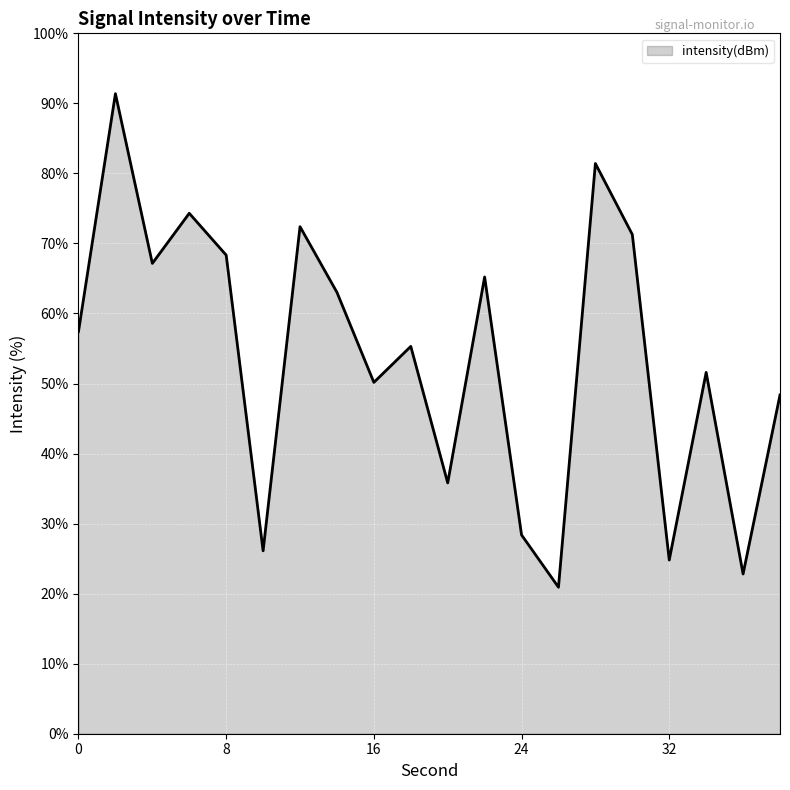

What is the minimum value shown in the chart?

20.9